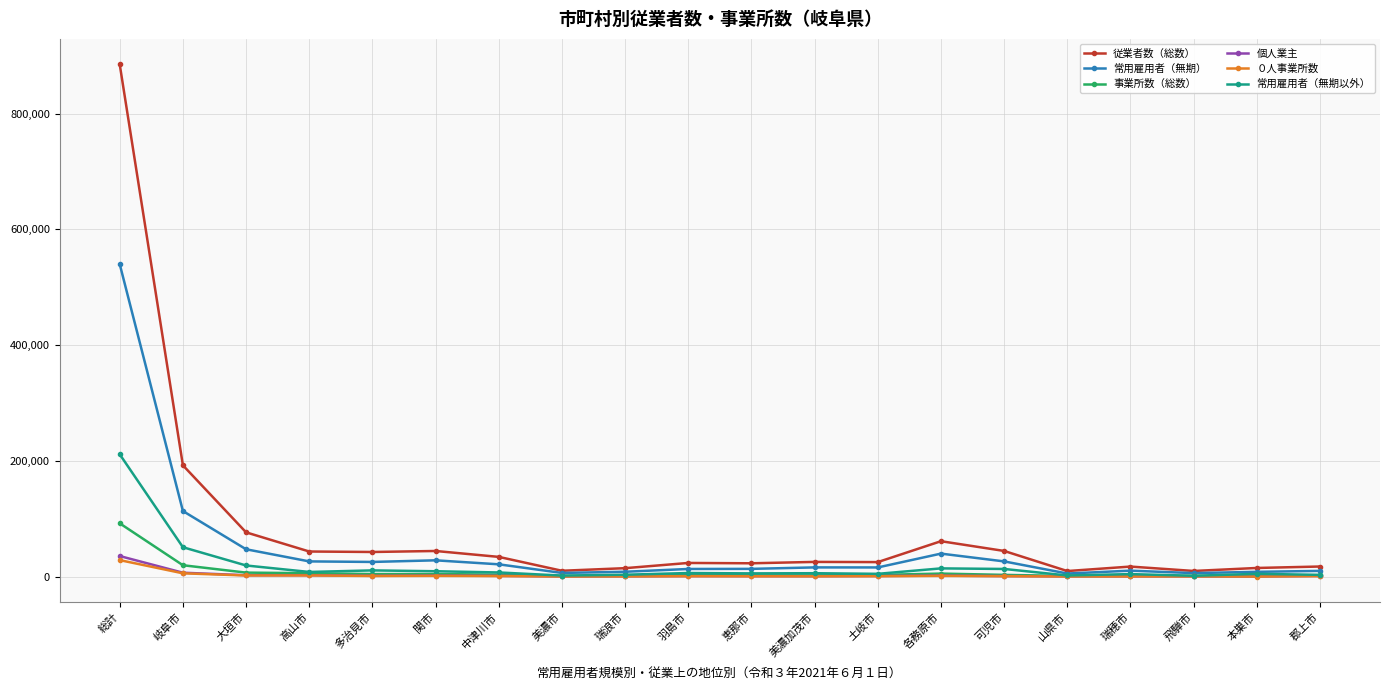

True or false: 事業所数（総数） has more than 1 interior local peaks.

True